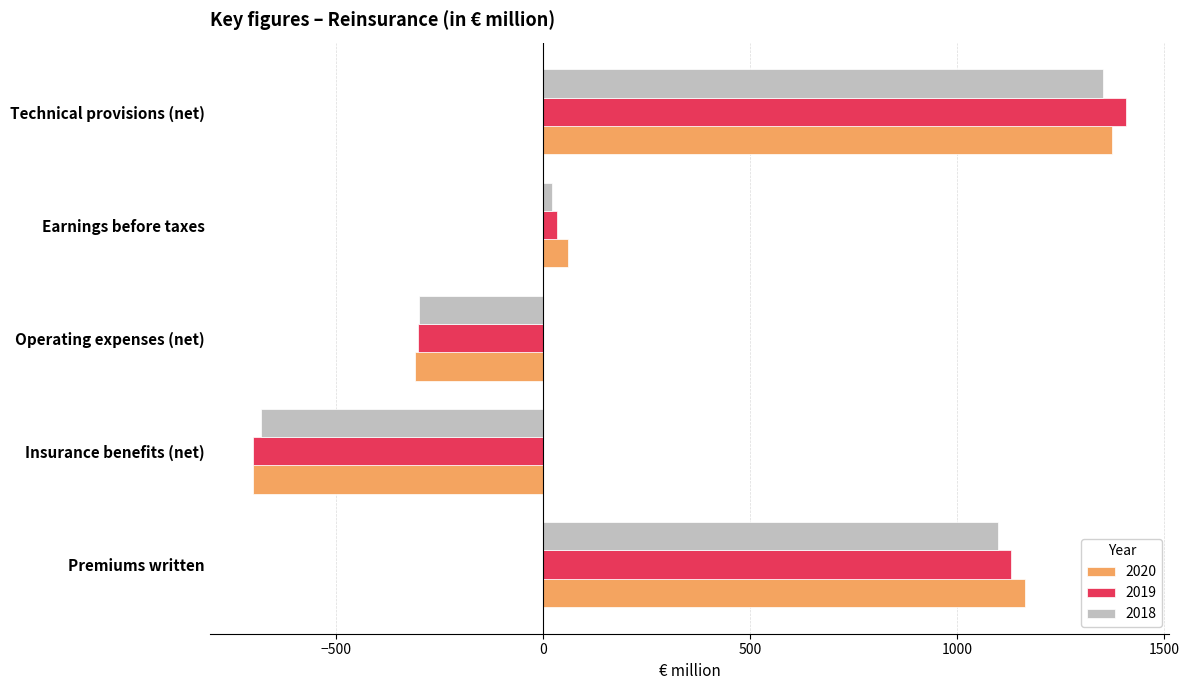

Which category has the lowest value in the 2019 series?

Insurance benefits (net)